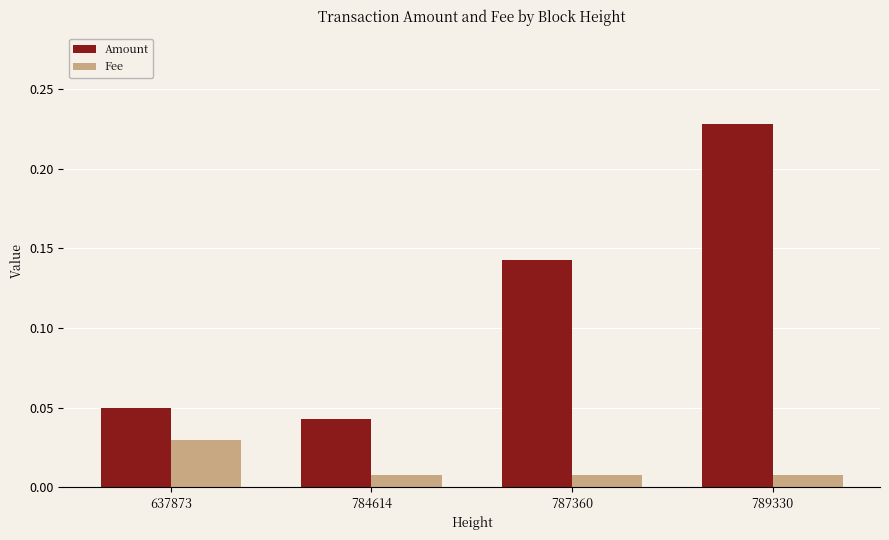

Is the value of Amount at 789330 greater than the value of Fee at 784614?

Yes